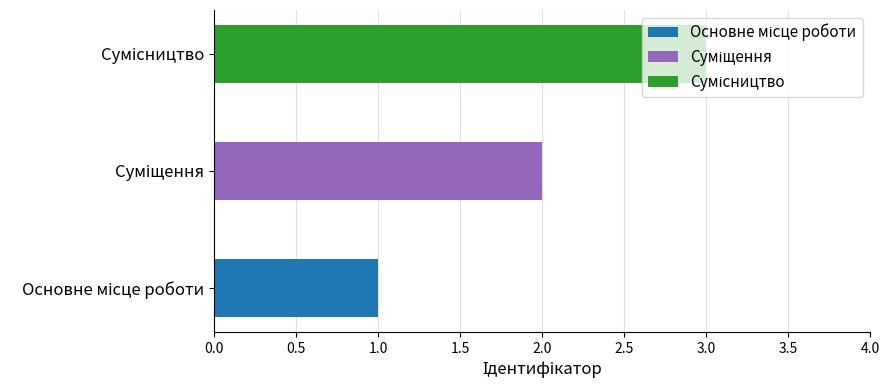

List the labels in order of value, smallest first.

Основне місце роботи, Суміщення, Сумісництво